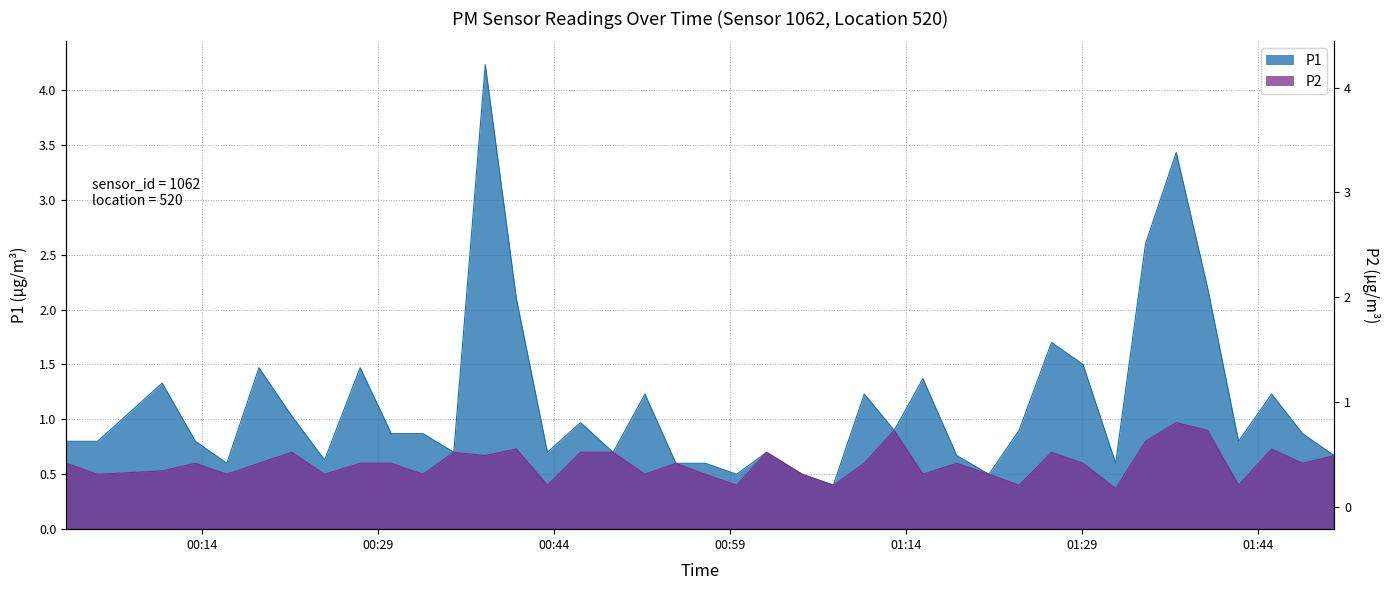

What is the label of the 23rd point from the right?

2024-02-23T00:51:44